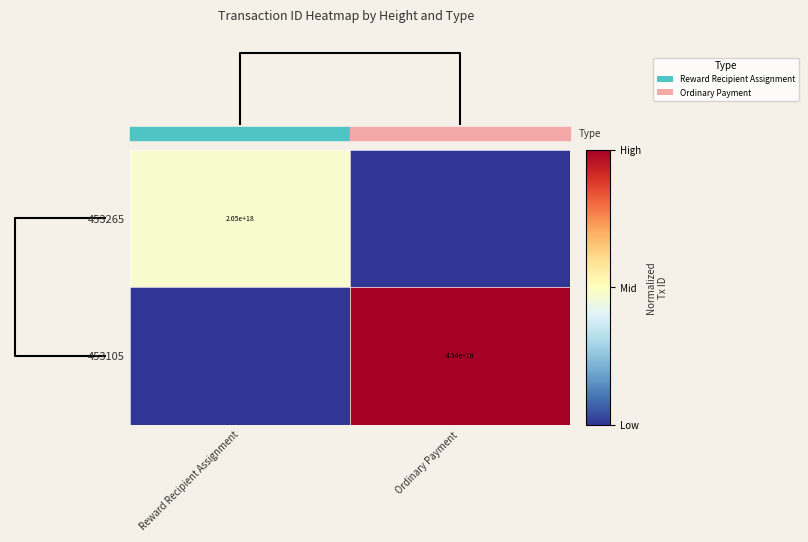

The 453105 series shows 7669281628588706816.0 at Ordinary Payment. True or false?

False